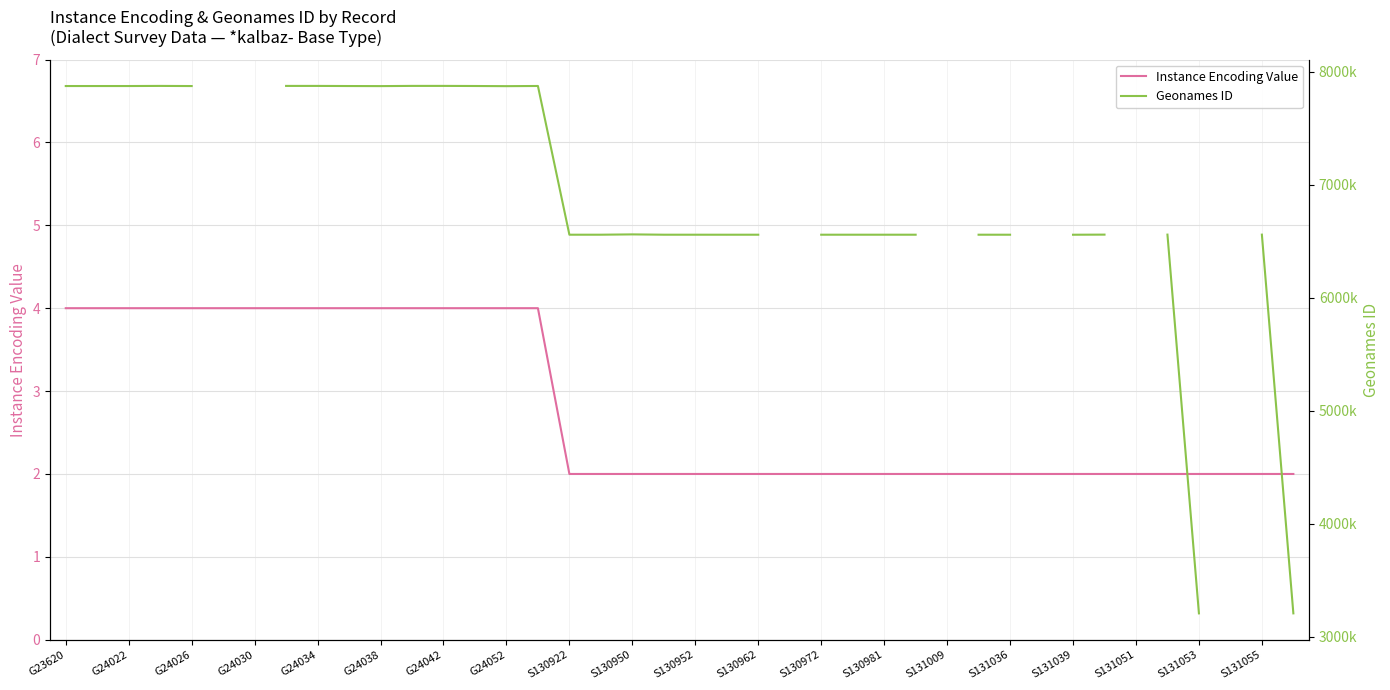

True or false: Instance Encoding Value has a value of 4 at S130972.

False